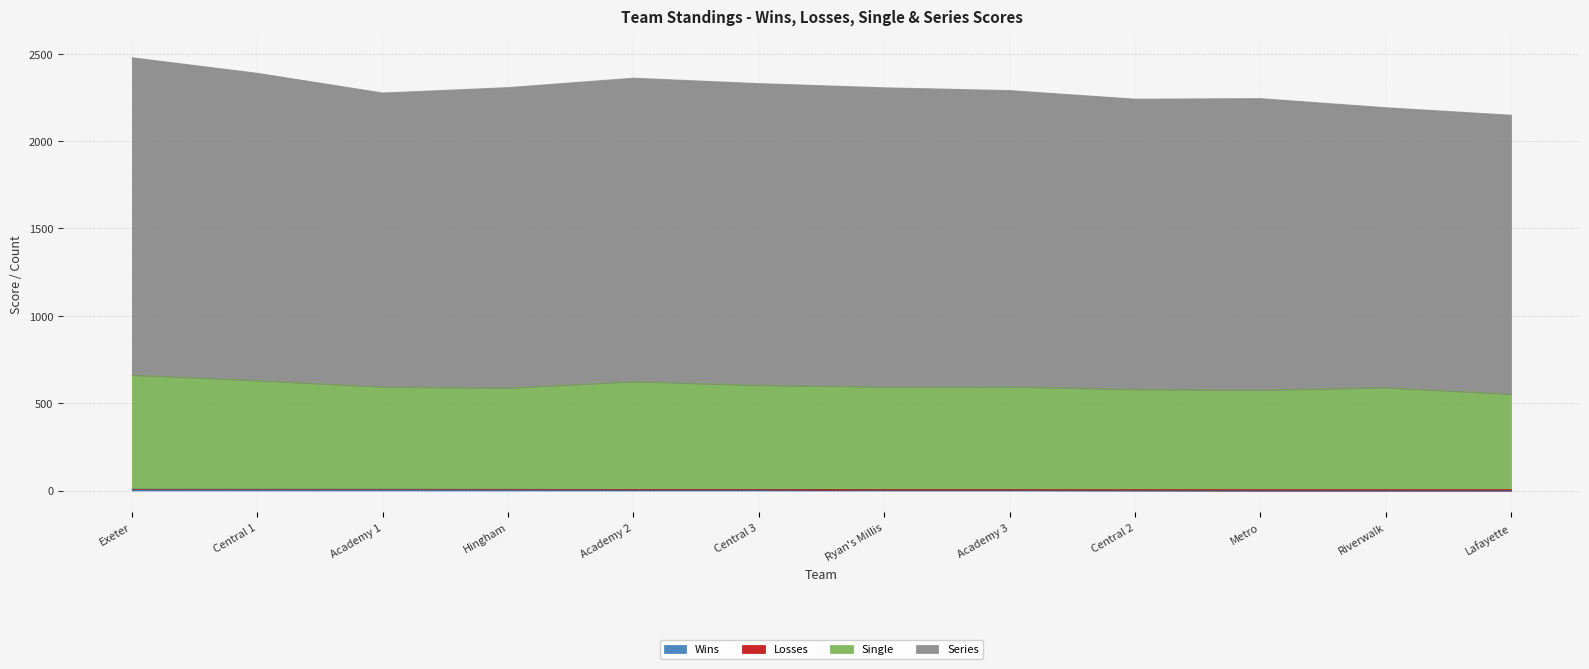

How many data points in Single are above 593?

5